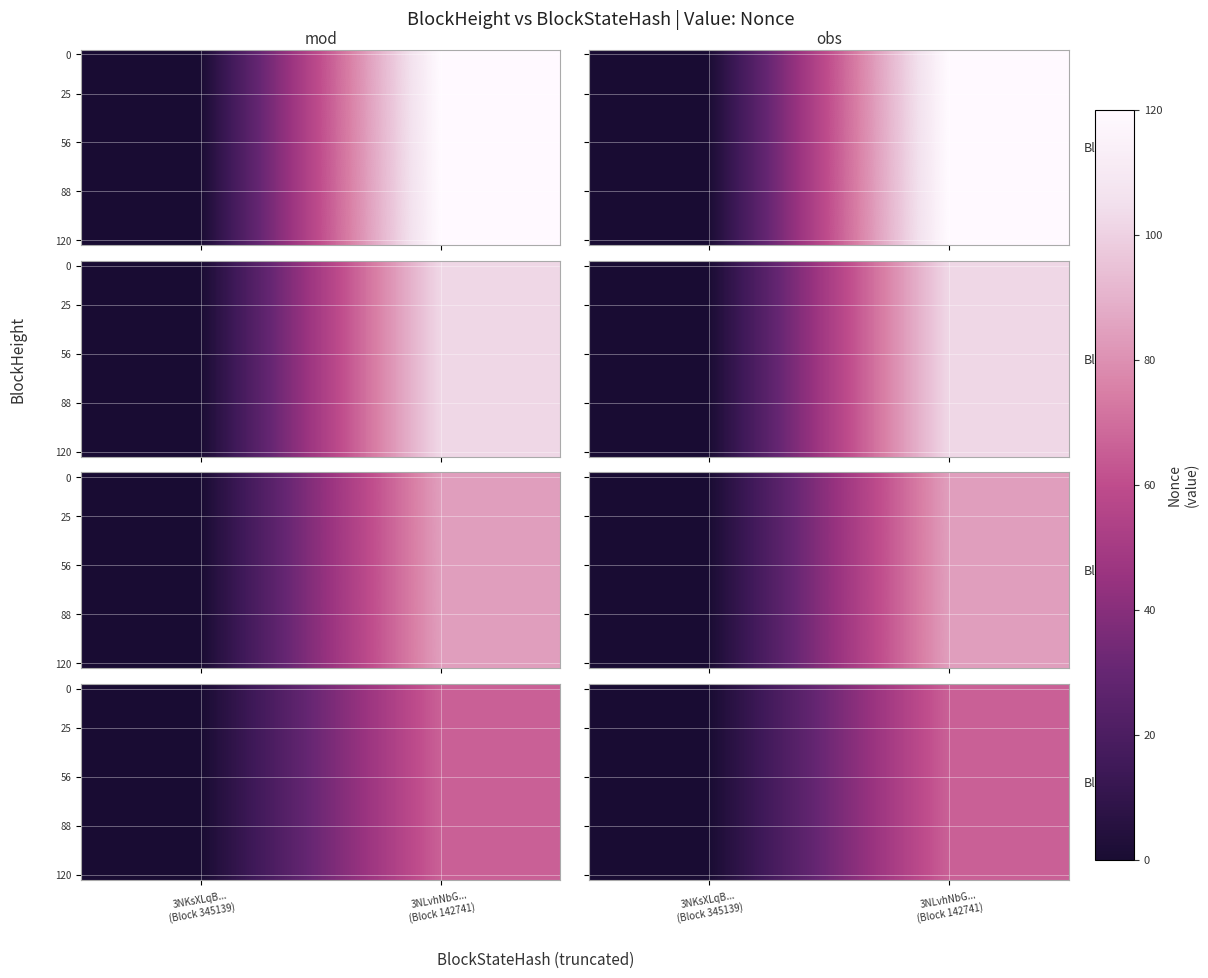

What is the total value across all series at 3NLvhNbG...
(Block 142741)?

1320